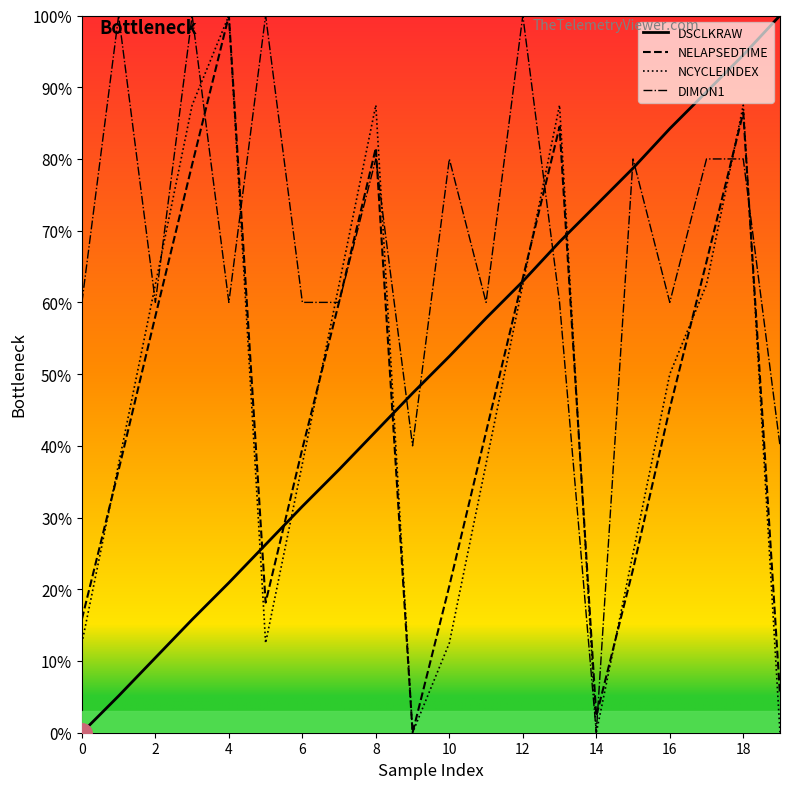

How many intersections are there between DIMON1 and NCYCLEINDEX?

9